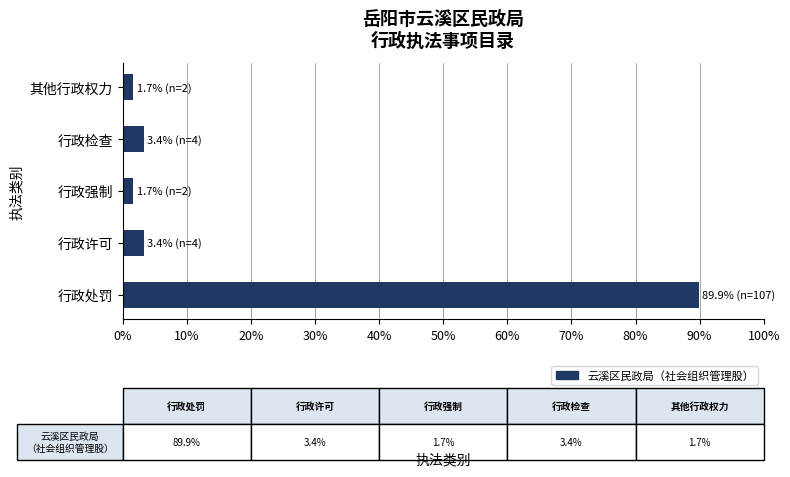

The value at 行政许可 is 3.4. True or false?

True